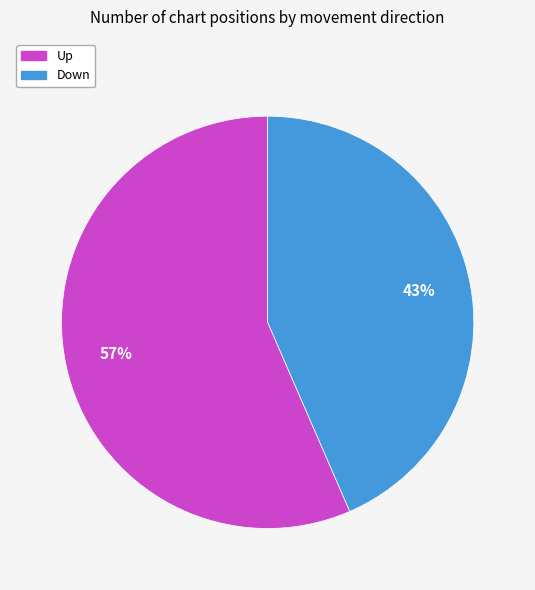

To the nearest percent, what is the average slice percentage?

50%